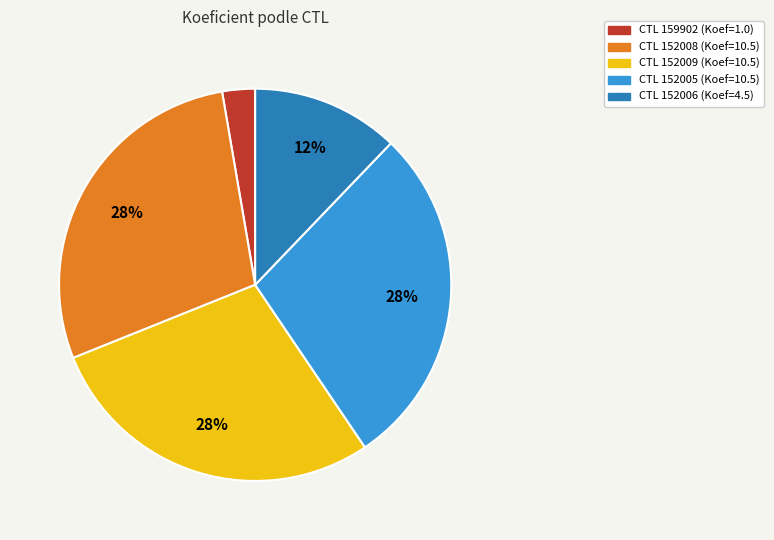

To the nearest percent, what is the average slice percentage?

20%